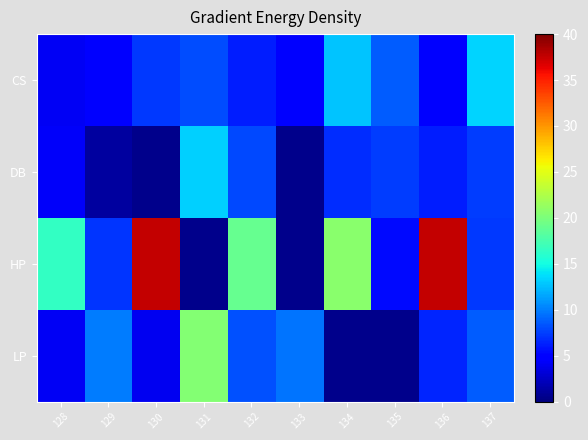

True or false: CS has a value of 7.5 at 136.

False